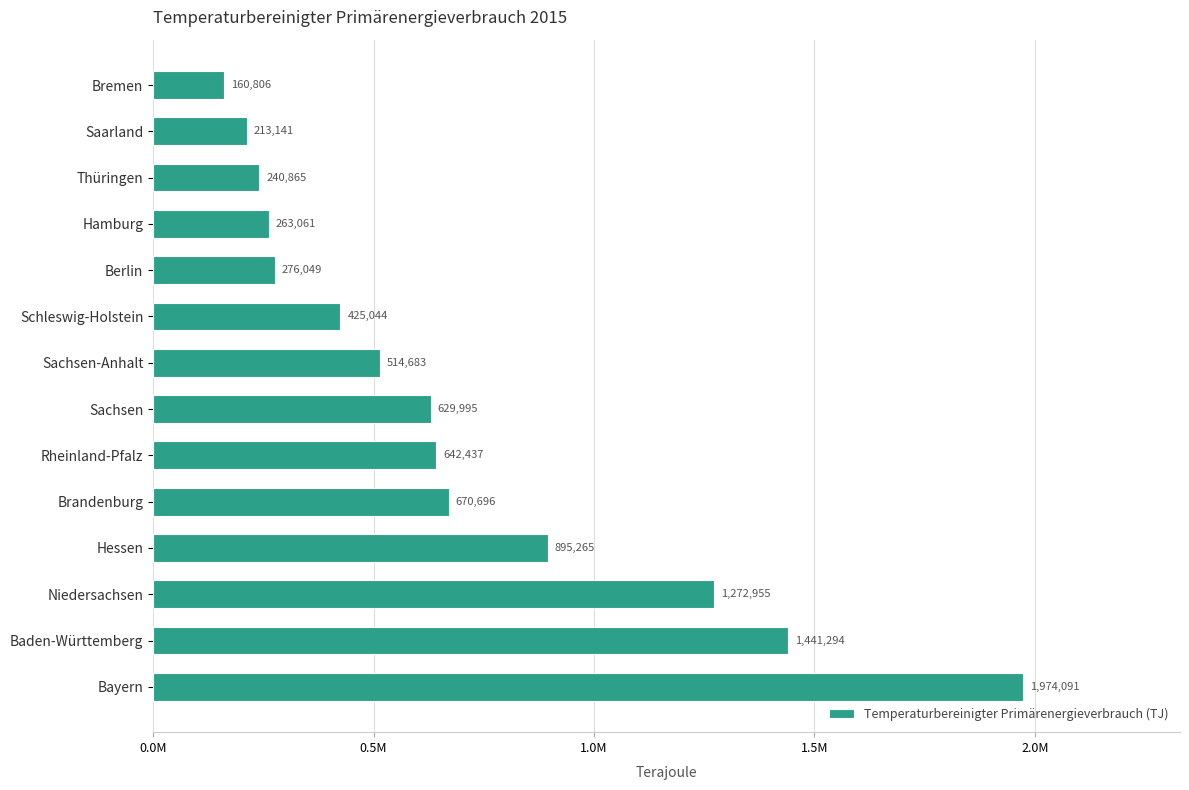

Rank the categories by value from lowest to highest.

Bremen, Saarland, Thüringen, Hamburg, Berlin, Schleswig-Holstein, Sachsen-Anhalt, Sachsen, Rheinland-Pfalz, Brandenburg, Hessen, Niedersachsen, Baden-Württemberg, Bayern